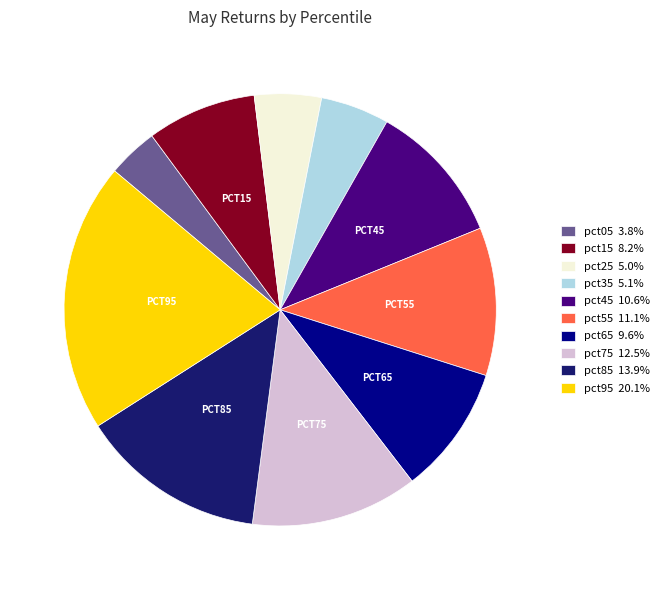

Between pct55 and pct25, which is larger?

pct55